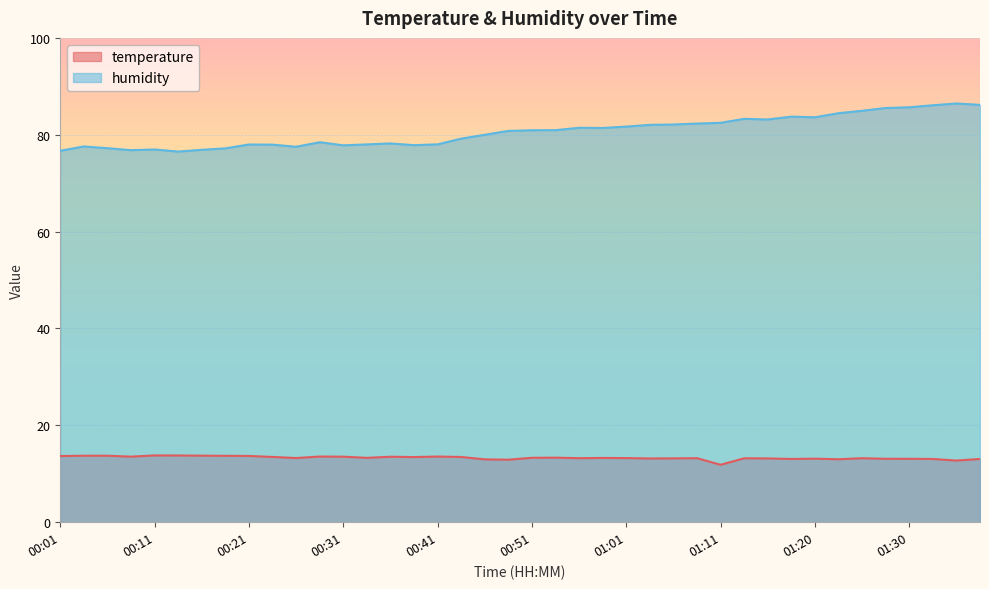

What is the maximum value for humidity?

86.5